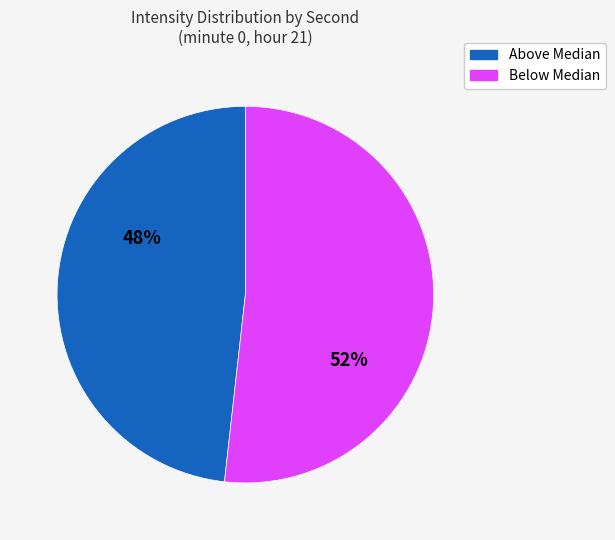

To the nearest percent, what is the average slice percentage?

50%